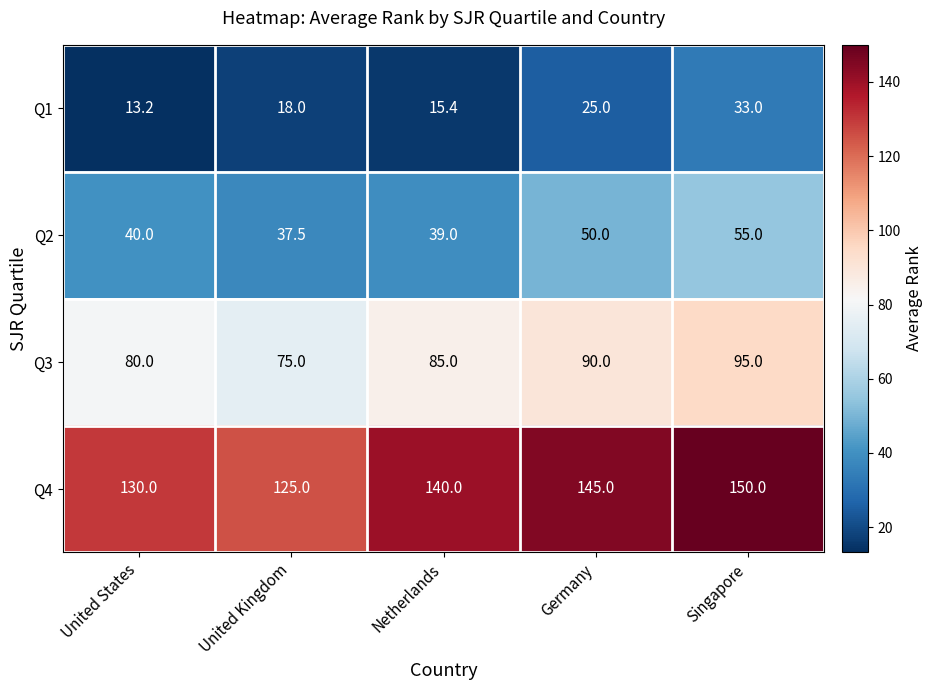

What is the approximate value of Q2 at Netherlands?

39.0